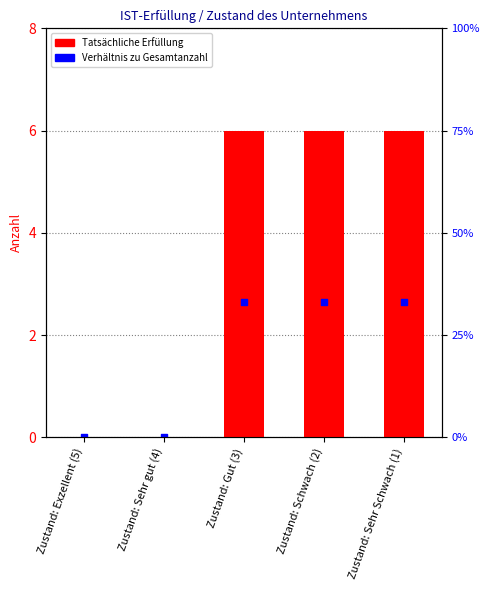

Which series has the largest total across all categories?

Tatsächliche Erfüllung